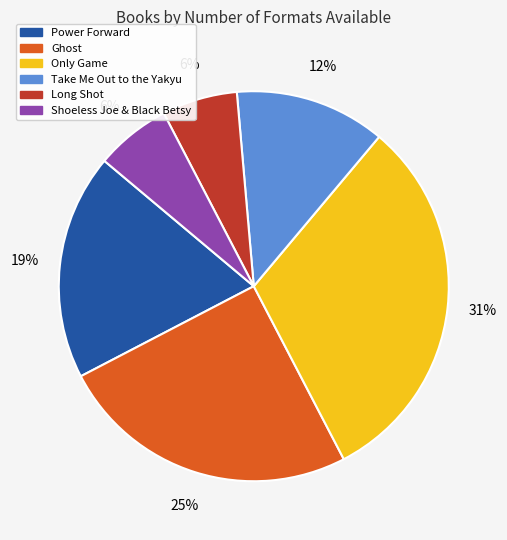

What is the ratio of the value at Ghost to the value at Power Forward?

1.3